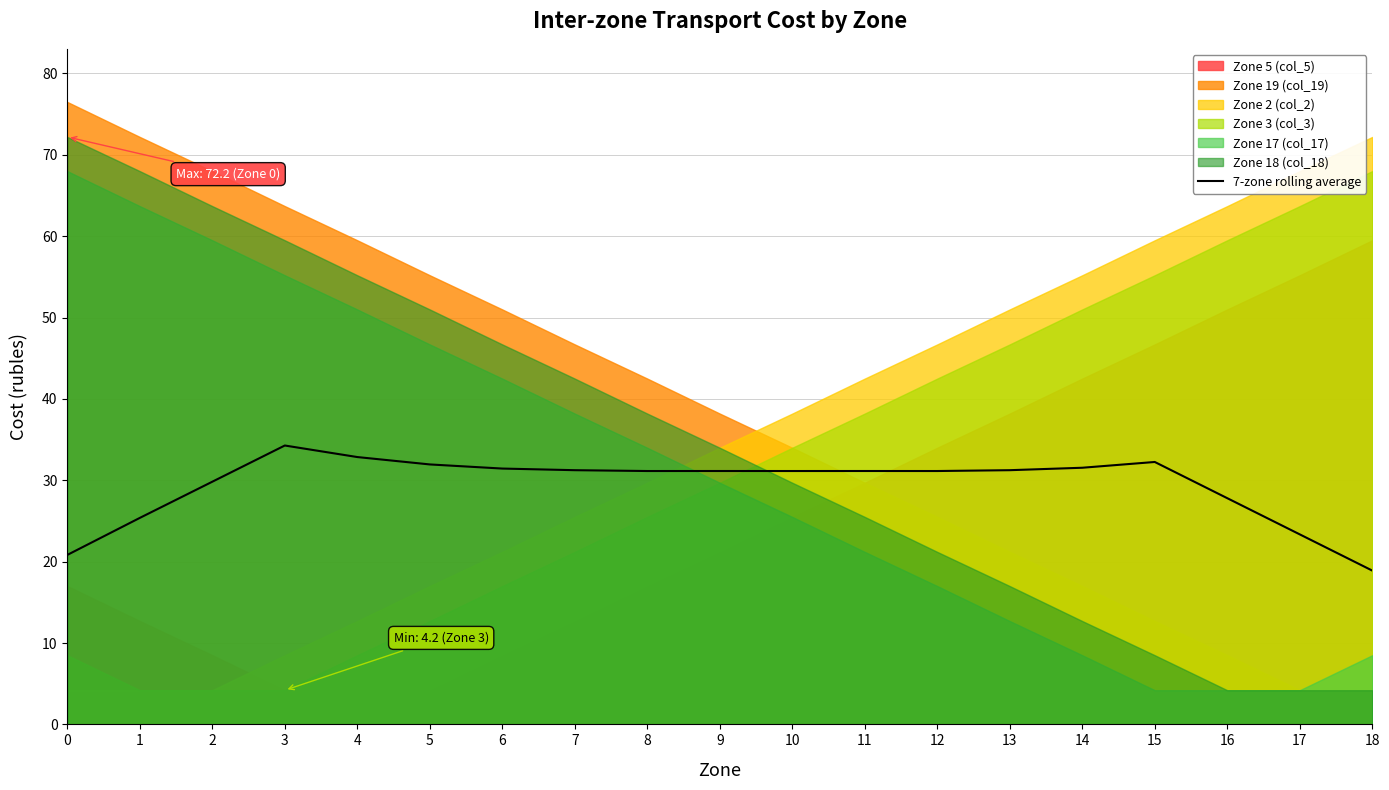

Is it true that the value at 4 is 32.9?

True